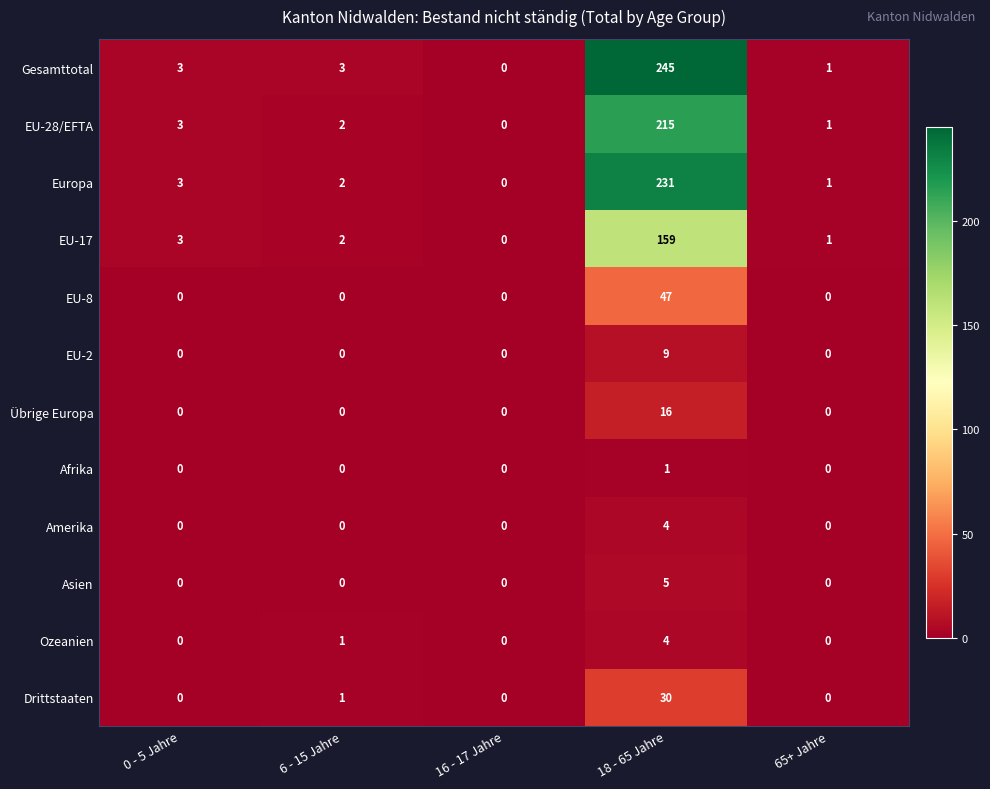

Which series has the largest total across all categories?

Gesamttotal